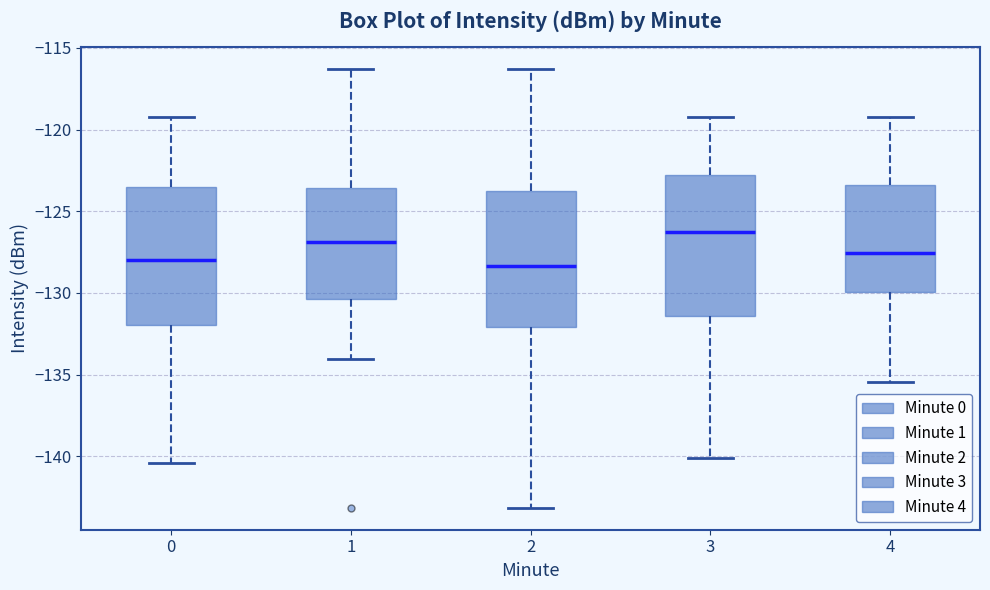

Which box's median line is the highest?

3